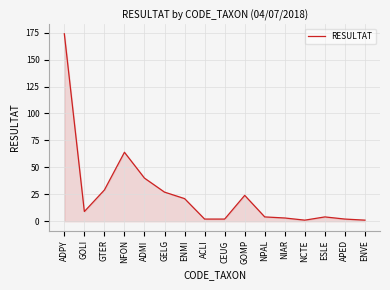

The chart shows a value of 51 at GTER. True or false?

False